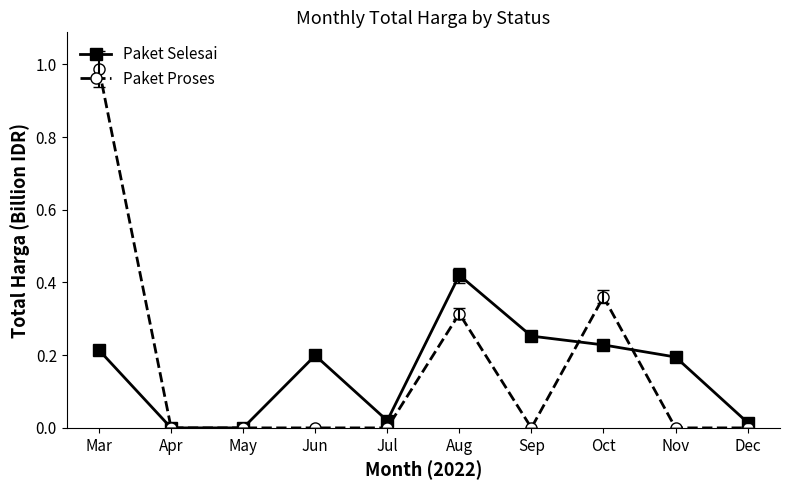

Rank the series by their maximum value, from highest to lowest.

Paket Proses, Paket Selesai